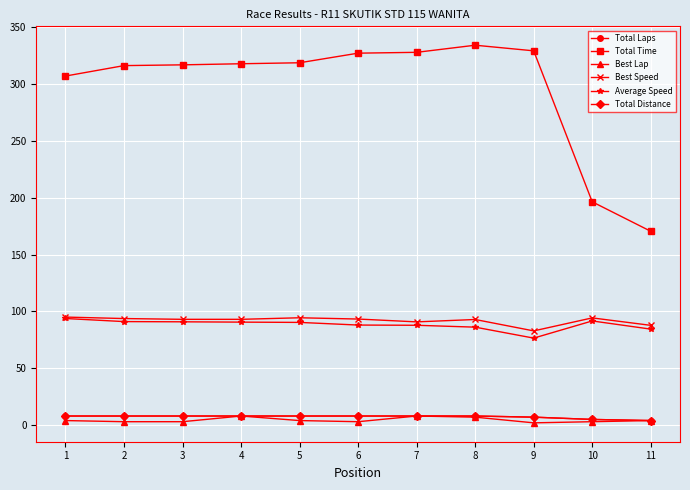

How many interior local peaks does the Average Speed series have?

1